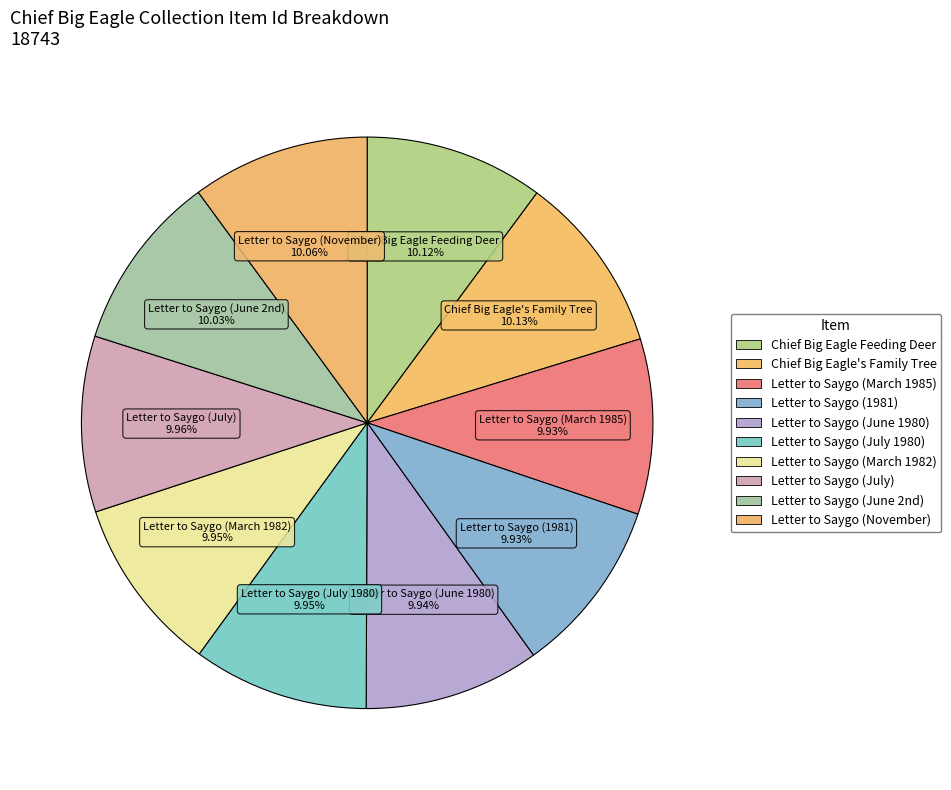

How many slices are in this pie chart?

10